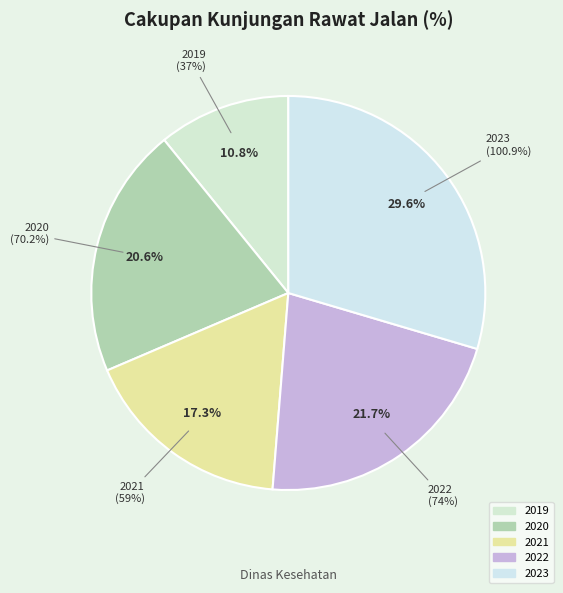

How many slices are in this pie chart?

5